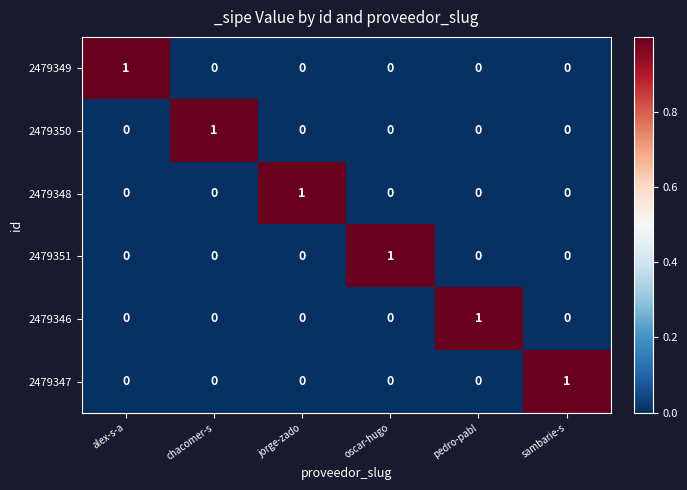

The 2479350 series shows -1 at alex-s-a. True or false?

False